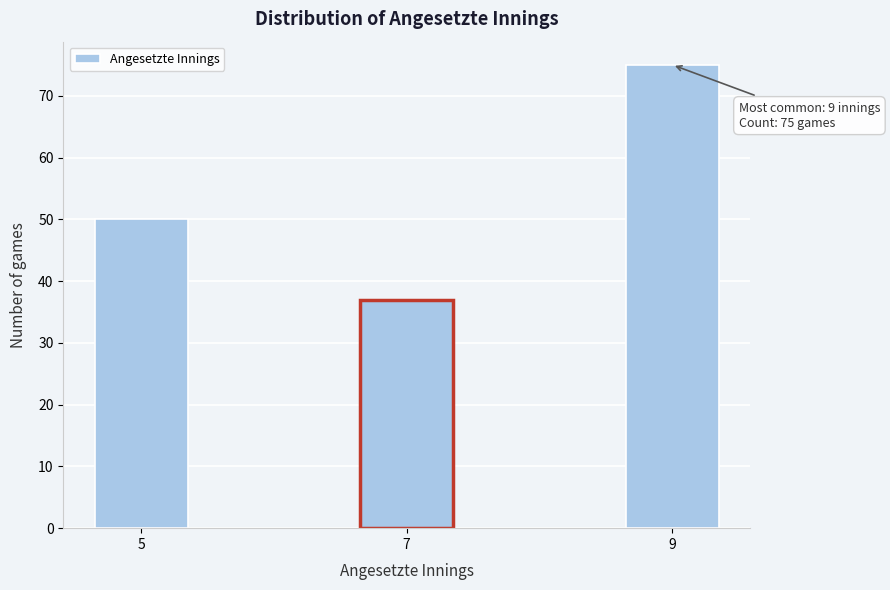

Reading left to right, transcribe all the data shown in this chart.

5=50	7=37	9=75